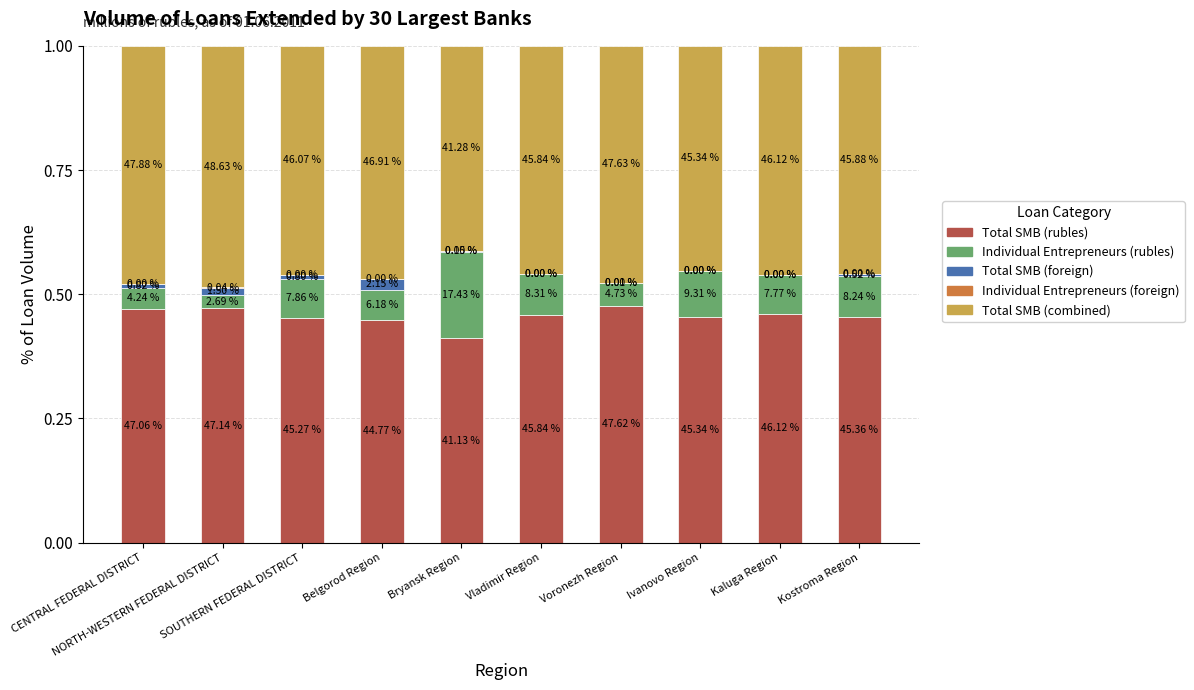

Where is Individual Entrepreneurs (rubles) nearest to the value 0?

NORTH-WESTERN FEDERAL DISTRICT